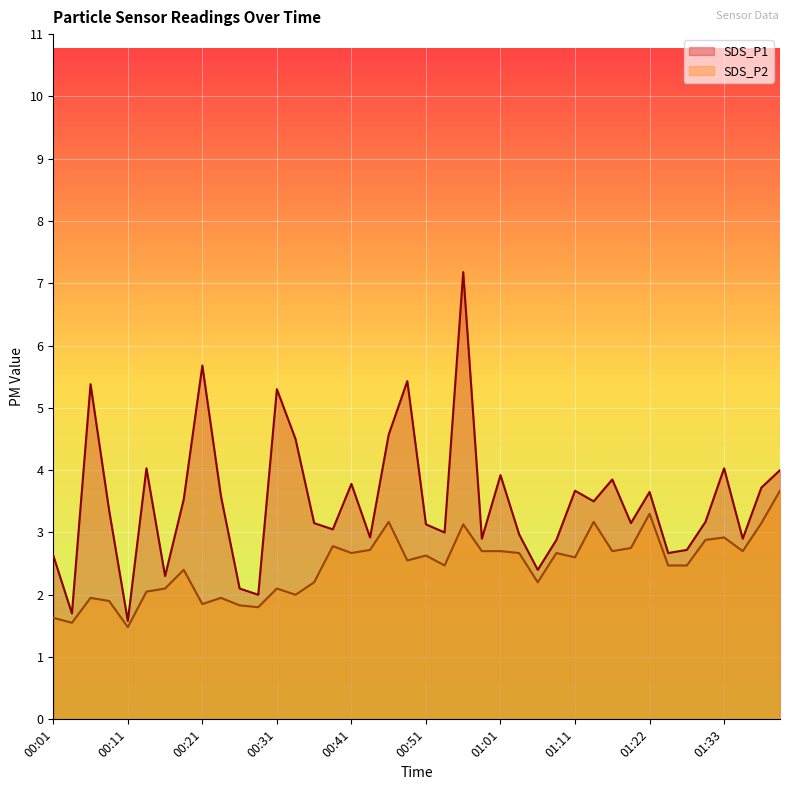

True or false: SDS_P2 line and SDS_P1 line cross at least once.

False